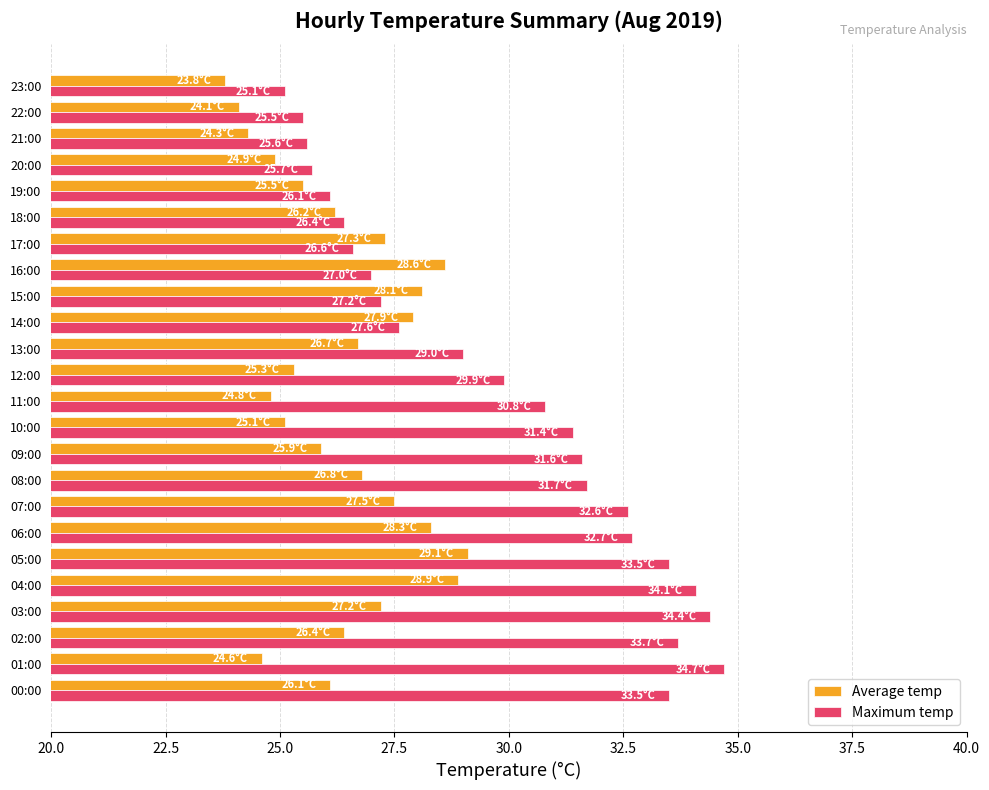

What is the difference between the second highest and minimum values in the Average temp series?

5.1